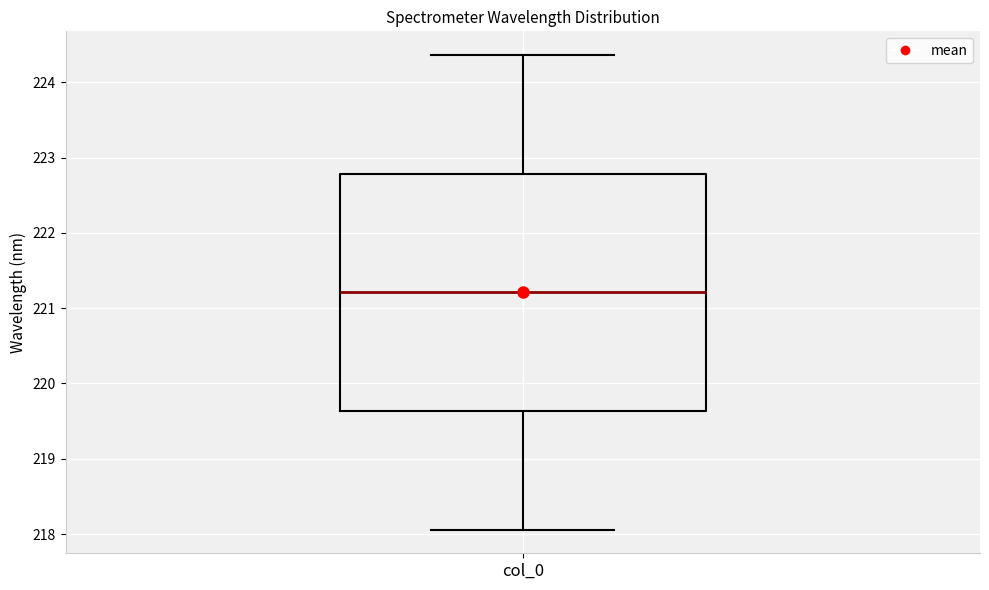

Where is the upper edge of the box for col_0 on the y-axis? The values are not printed on the chart, so give them approximately, as read against the axis.

222.8